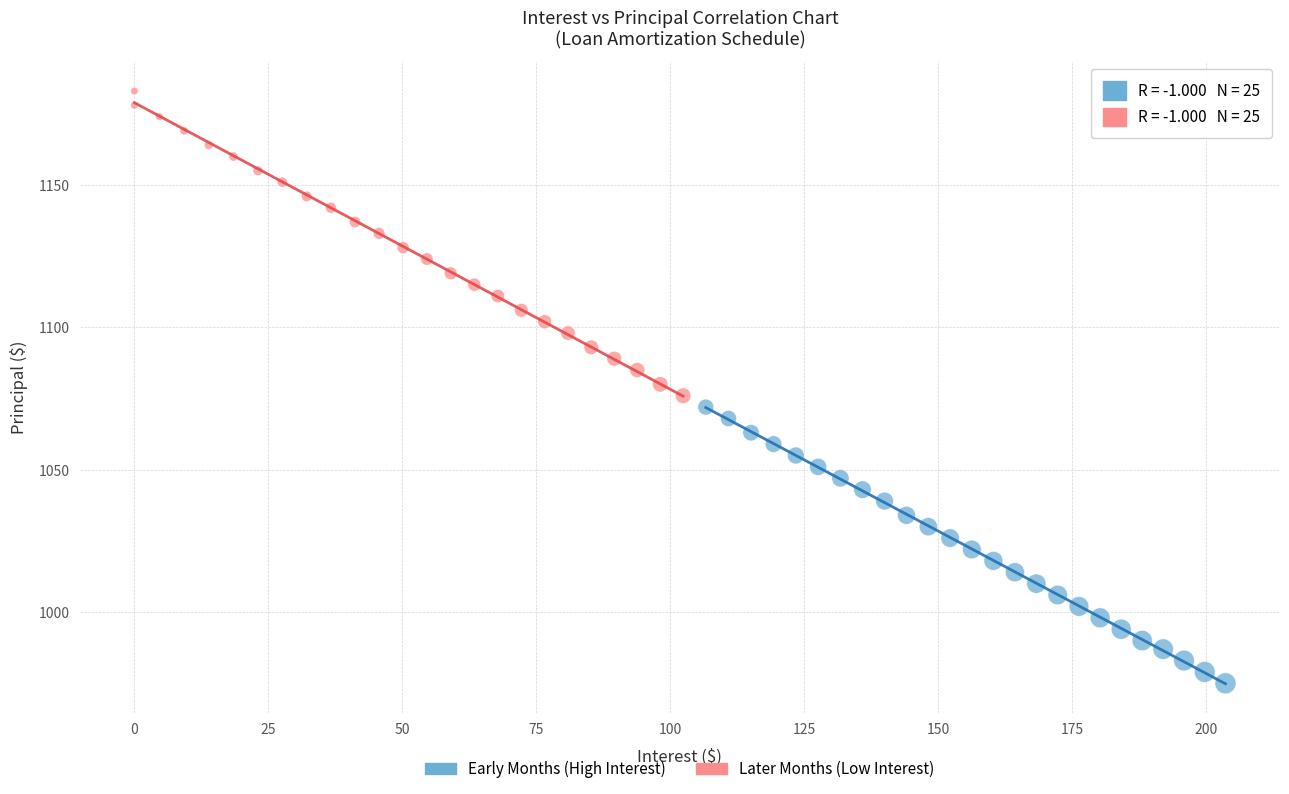

Which series reaches the maximum Y coordinate?

Later Months (Low Interest)